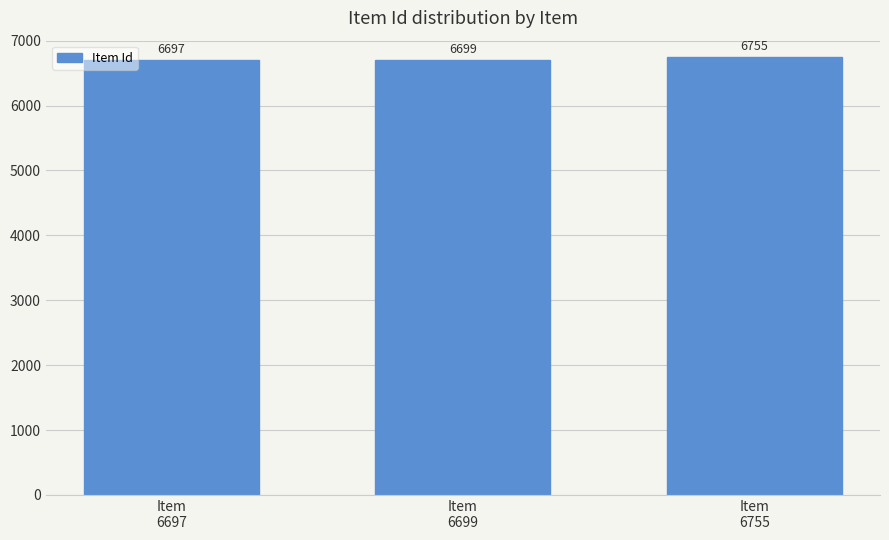

What is the sum of the values at Item
6755 and Item
6699?

13454